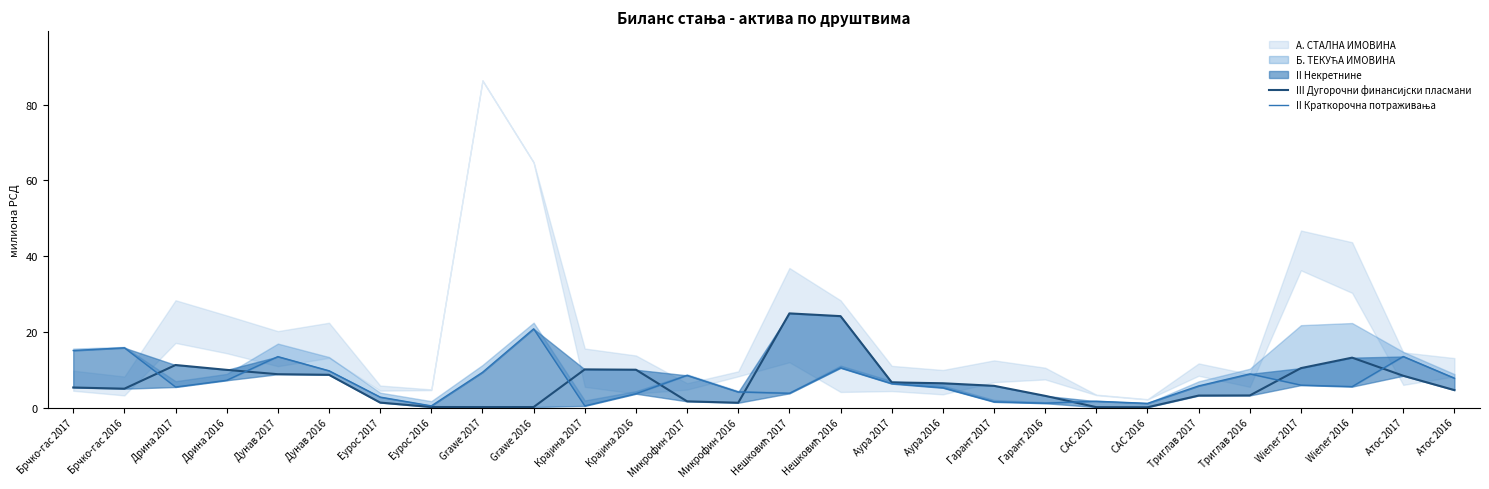

How many times do III Дугорочни финансијски пласмани and II Краткорочна потраживања cross each other?

8